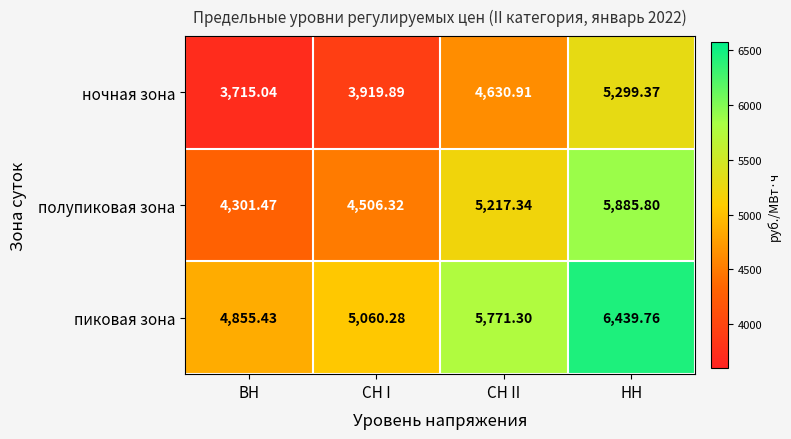

List the labels in order of пиковая зона value, smallest first.

ВН, СН I, СН II, НН